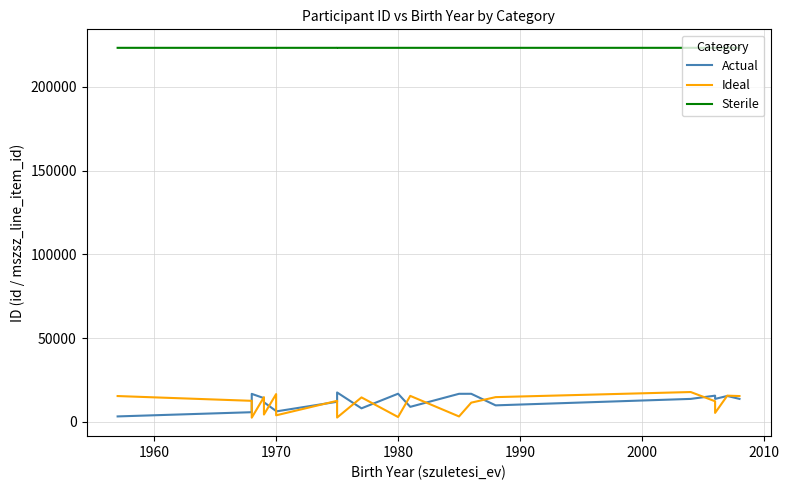

What is the label of the 18th point from the right?

1970